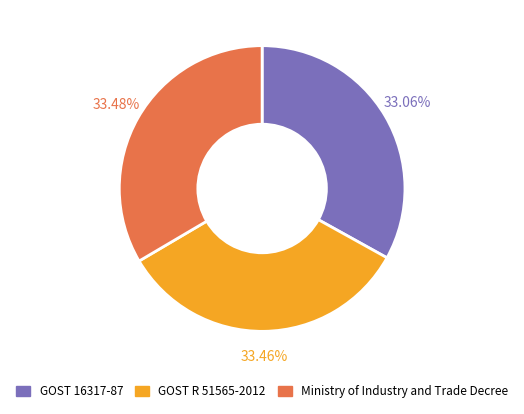

Does any single category account for the majority?

No